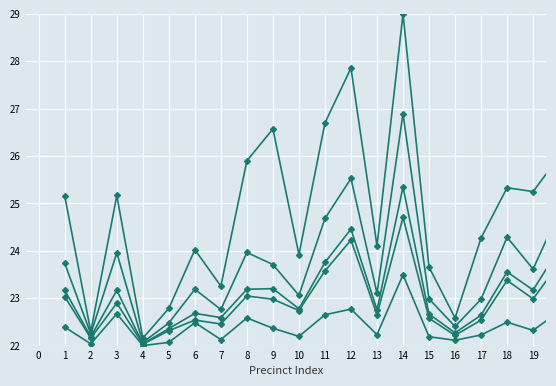

How many lines are shown in the chart?

5